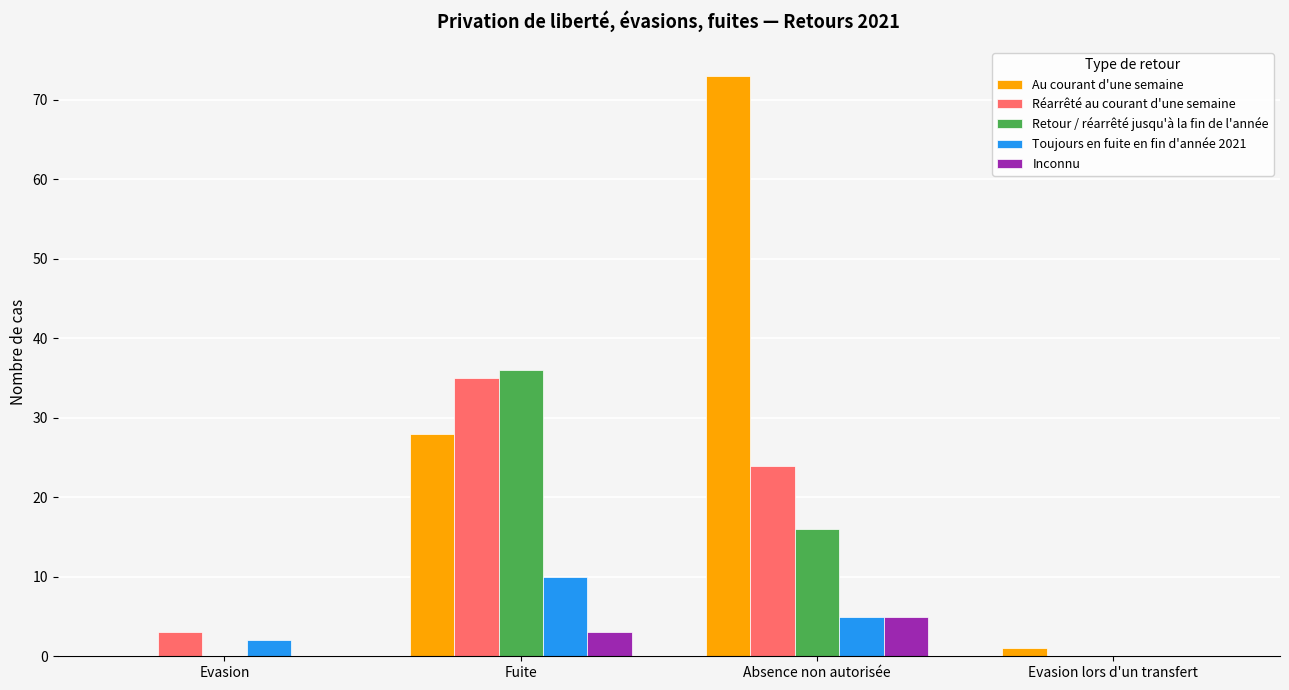

Is it true that Au courant d'une semaine equals 11 at Fuite?

False